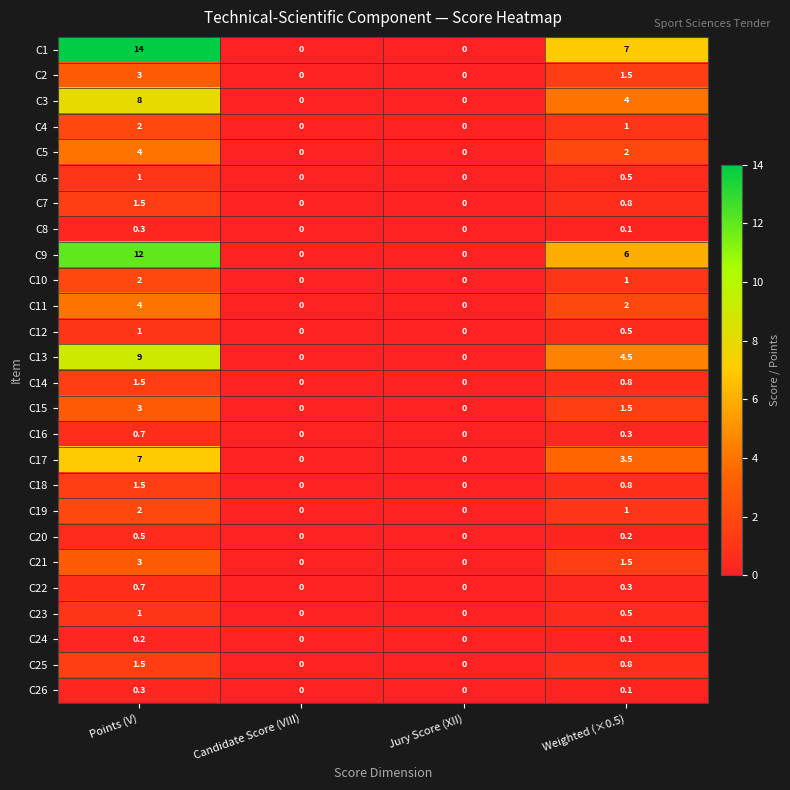

True or false: C10 has a value of 1.1 at Points (V).

False